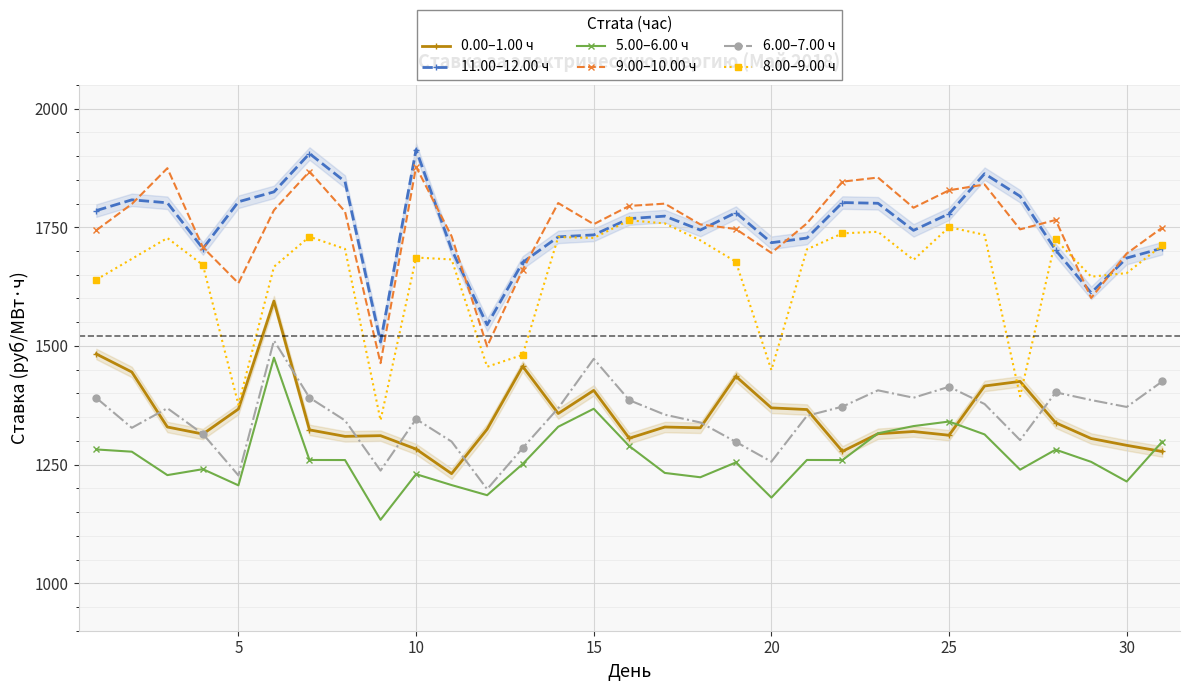

True or false: 9.00–10.00 ч has a value of 1256.7 at 30.

False